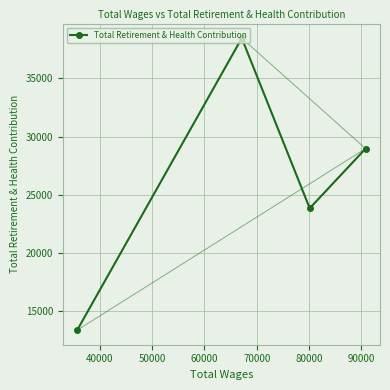

How many points are higher than both their immediate neighbors (excluding endpoints)?

1